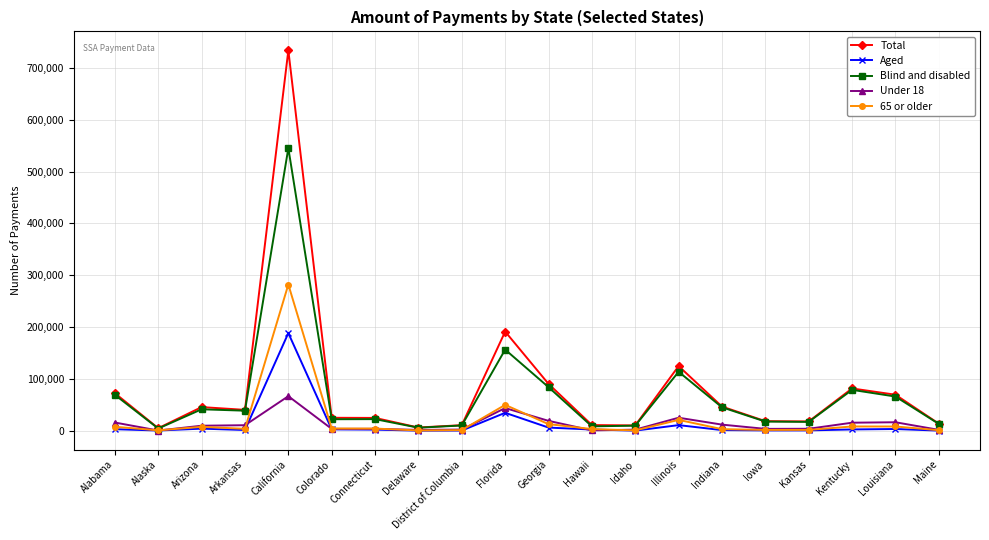

True or false: 65 or older has a value of 282134 at California.

True